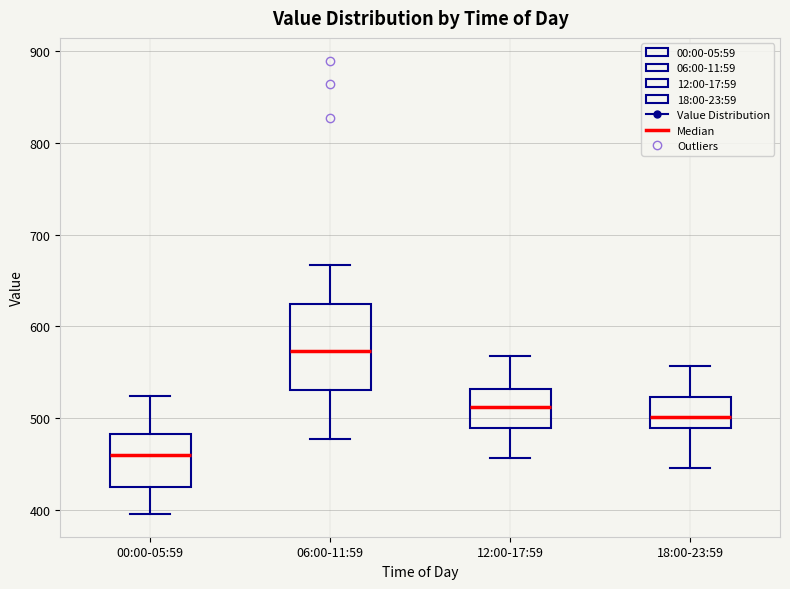

Which box's median line is the lowest?

00:00-05:59